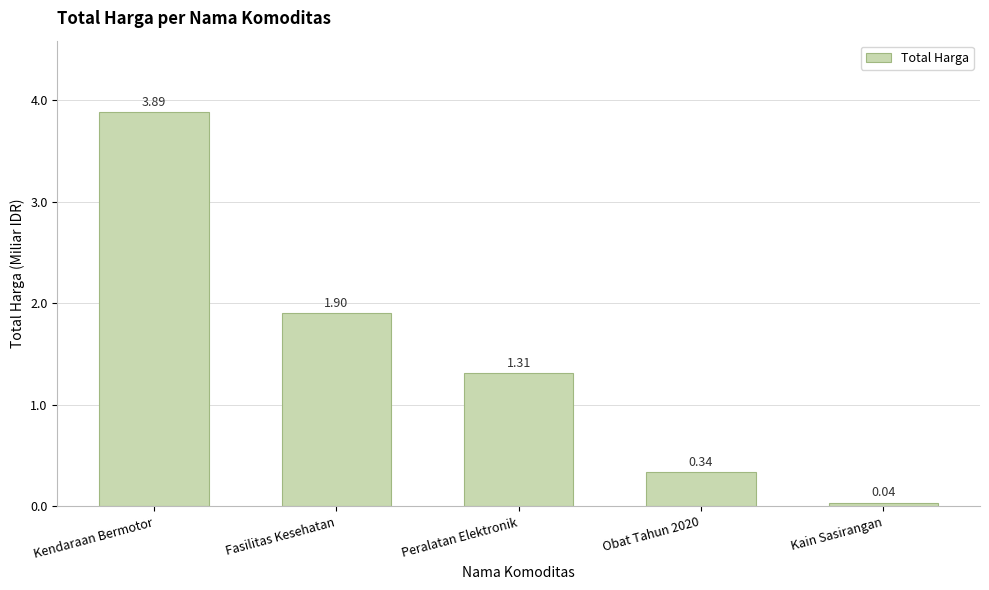

Between Peralatan Elektronik and Kain Sasirangan, which is larger?

Peralatan Elektronik